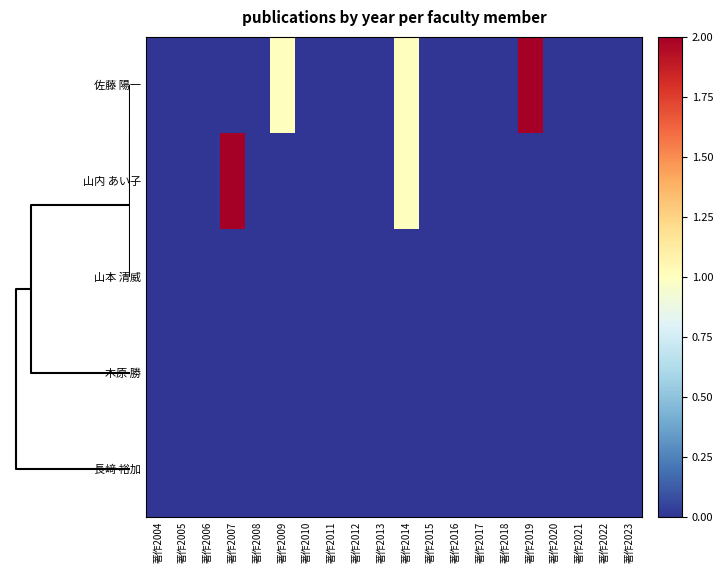

What is the greatest value displayed?

2